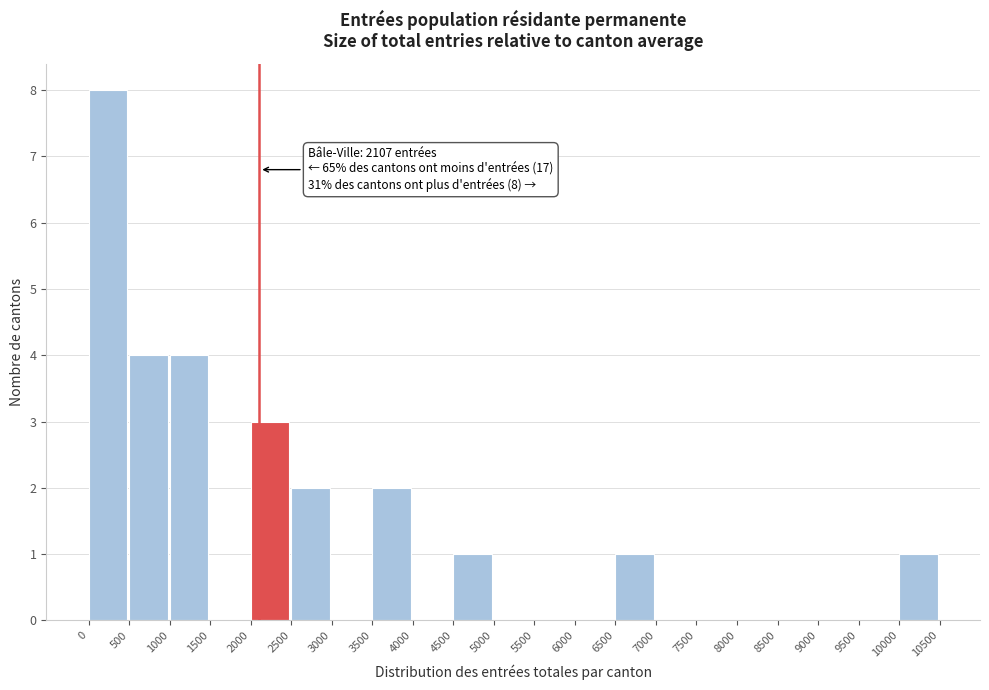

Which range on the x-axis has the tallest bar?

0 to 500